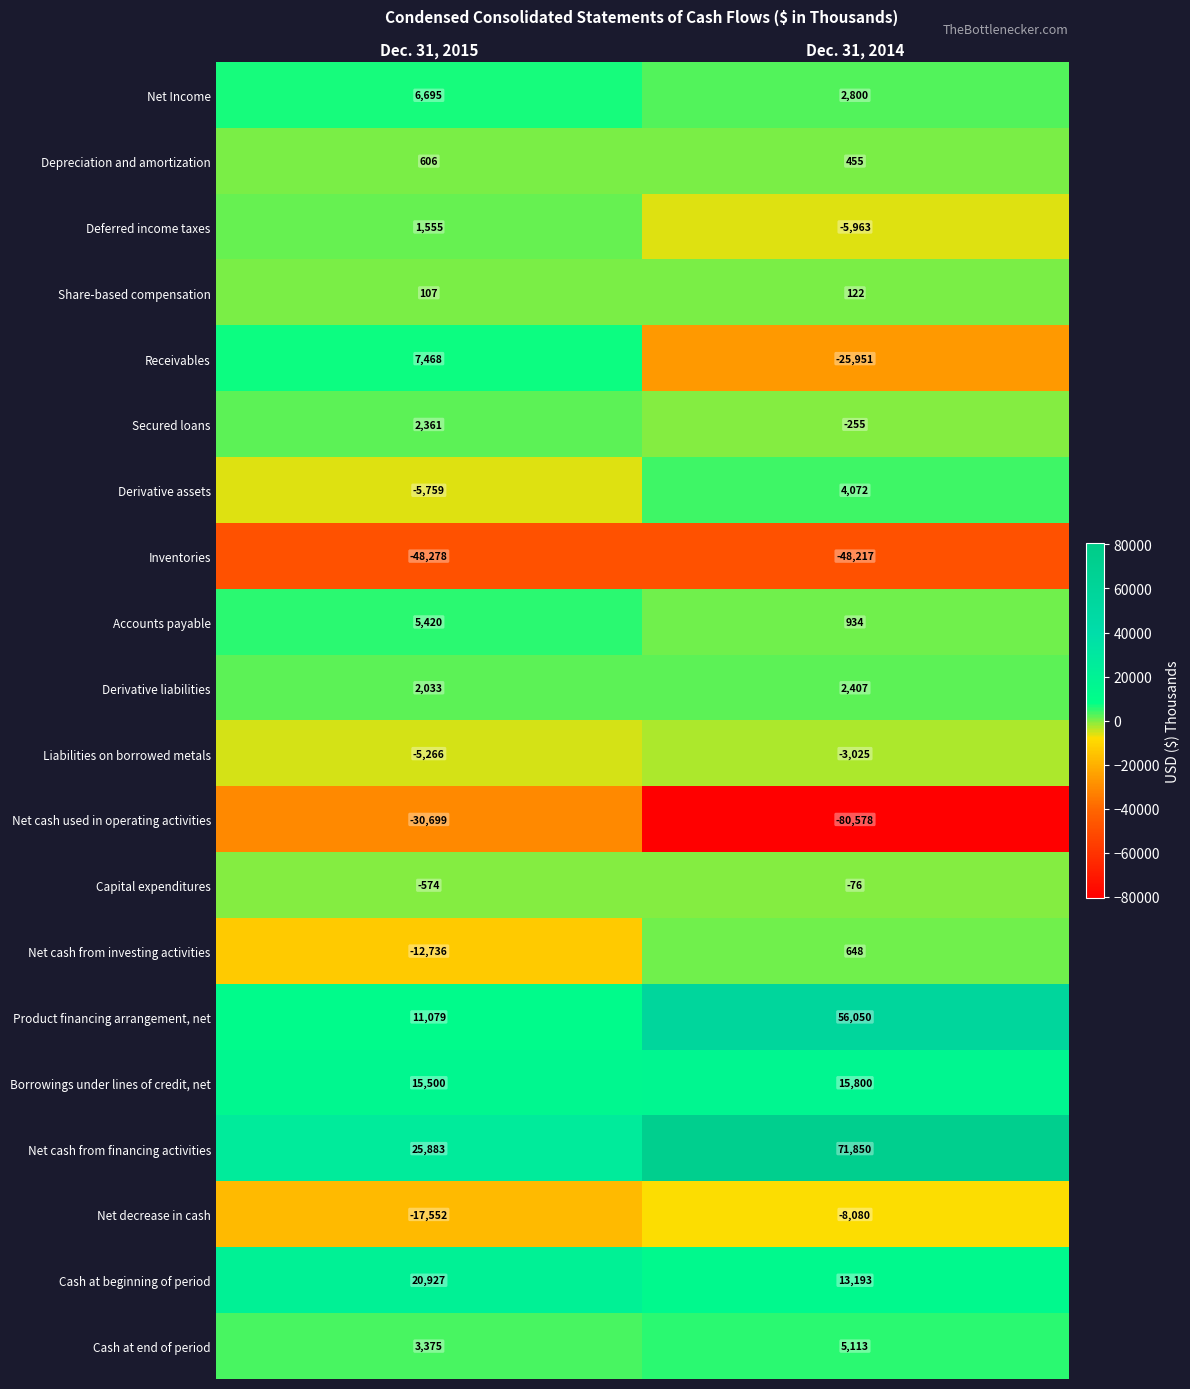

The Borrowings under lines of credit, net series shows 15800 at Dec. 31, 2014. True or false?

True